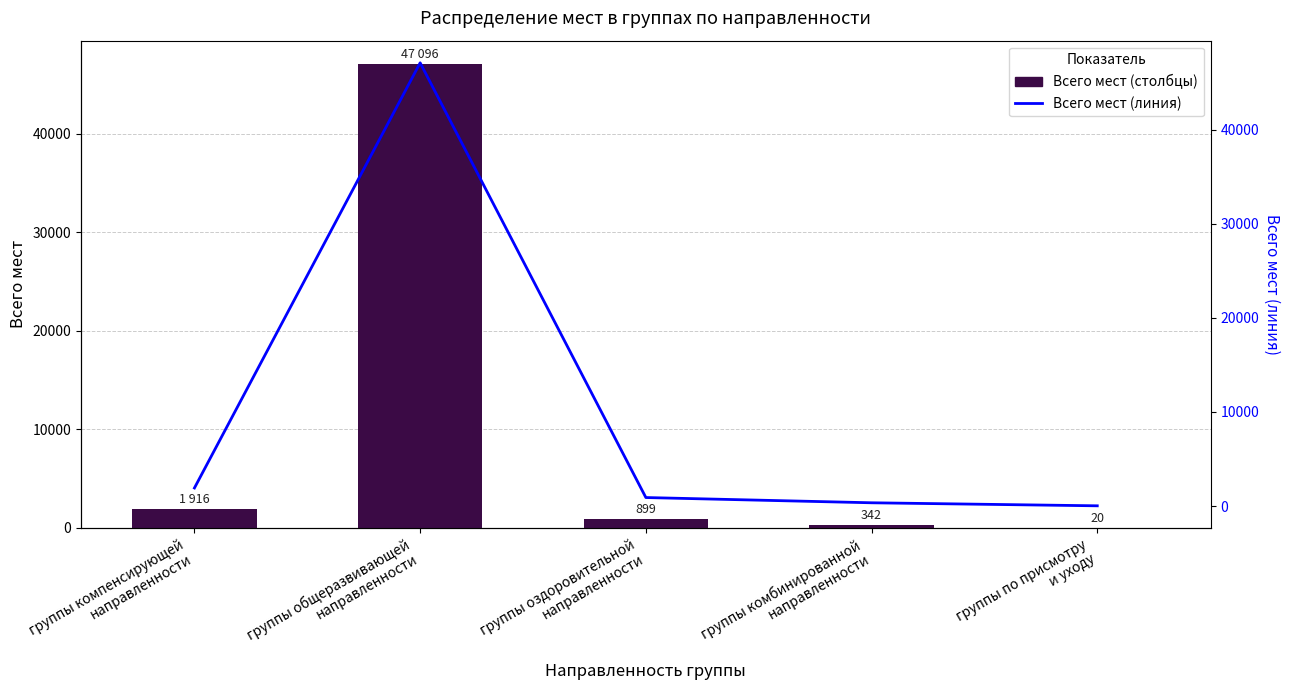

Between группы по присмотру
и уходу and группы общеразвивающей
направленности, which is larger?

группы общеразвивающей
направленности